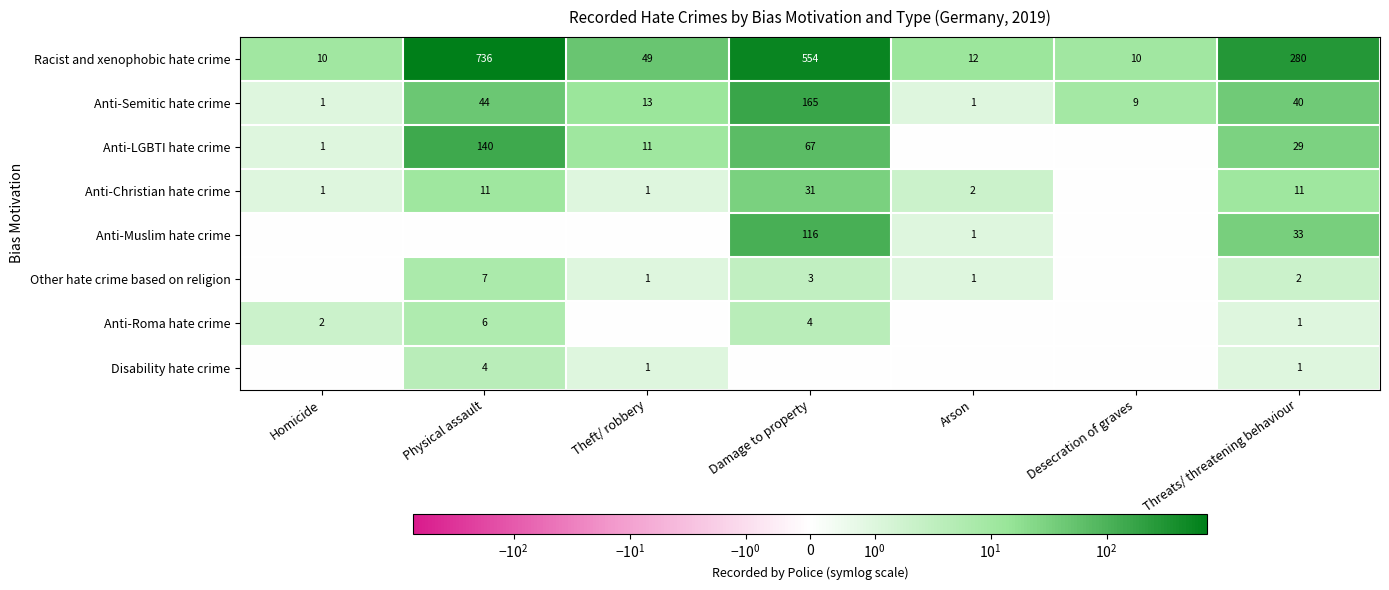

Is the value of Anti-Roma hate crime at Damage to property greater than the value of Other hate crime based on religion at Physical assault?

No